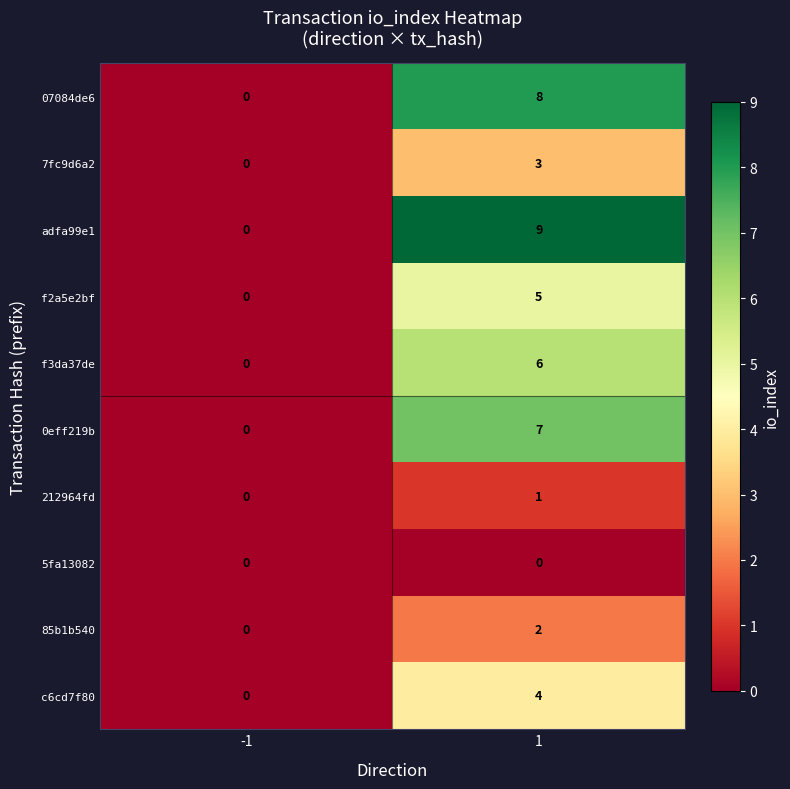

Read the 07084de6 value at 1.

8